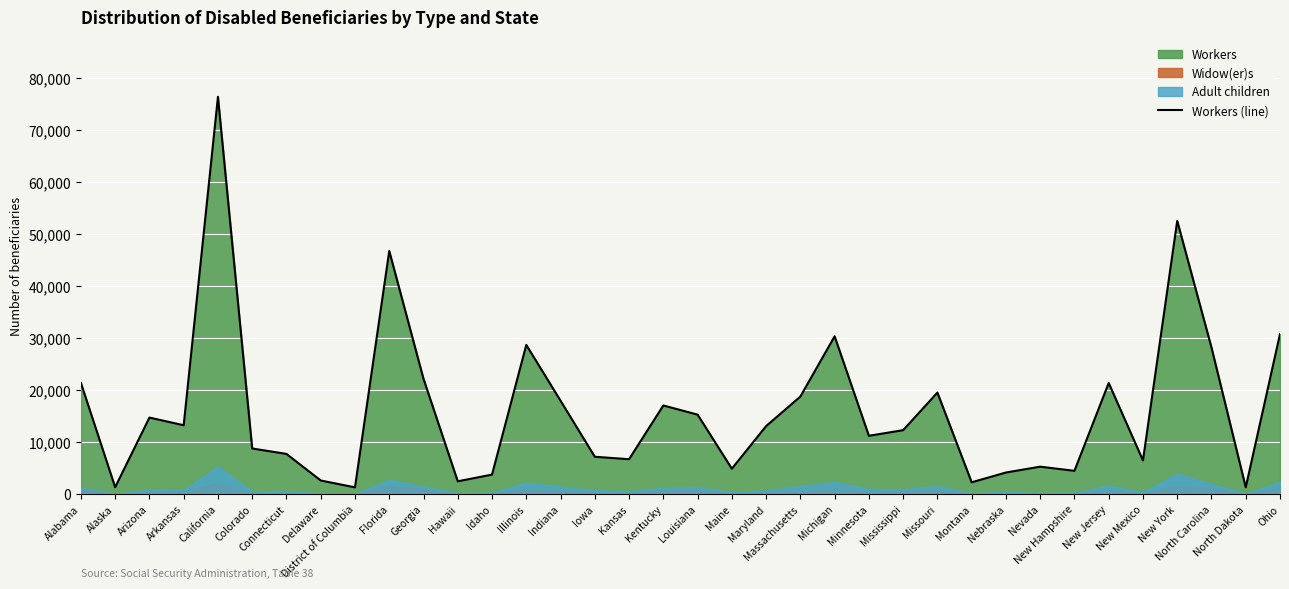

Where is the first local minimum?

Alaska